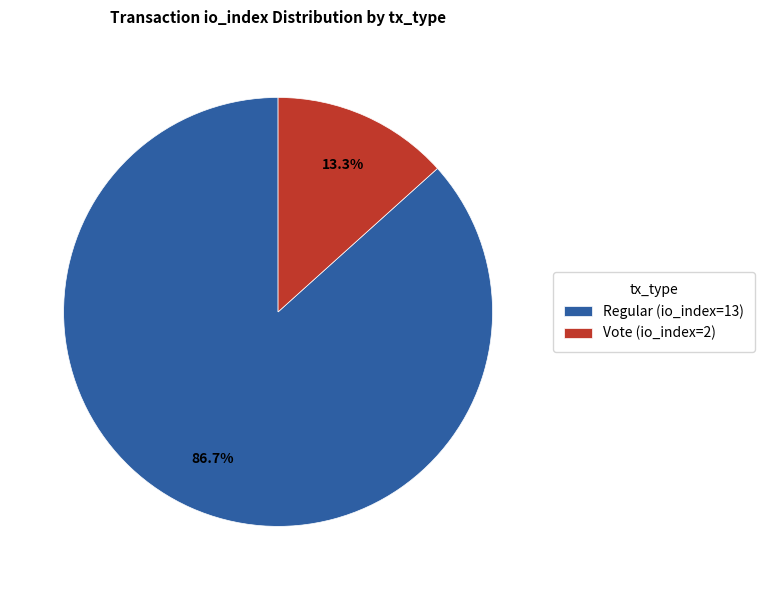

Between Vote and Regular, which is larger?

Regular